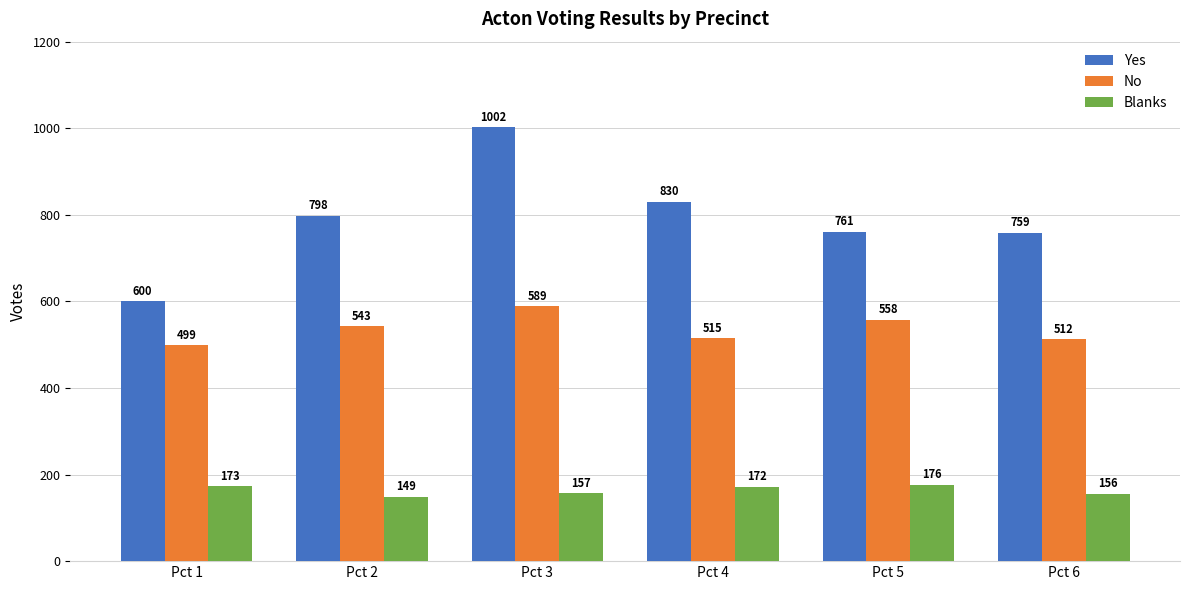

How many data points in Blanks are less than 172?

3